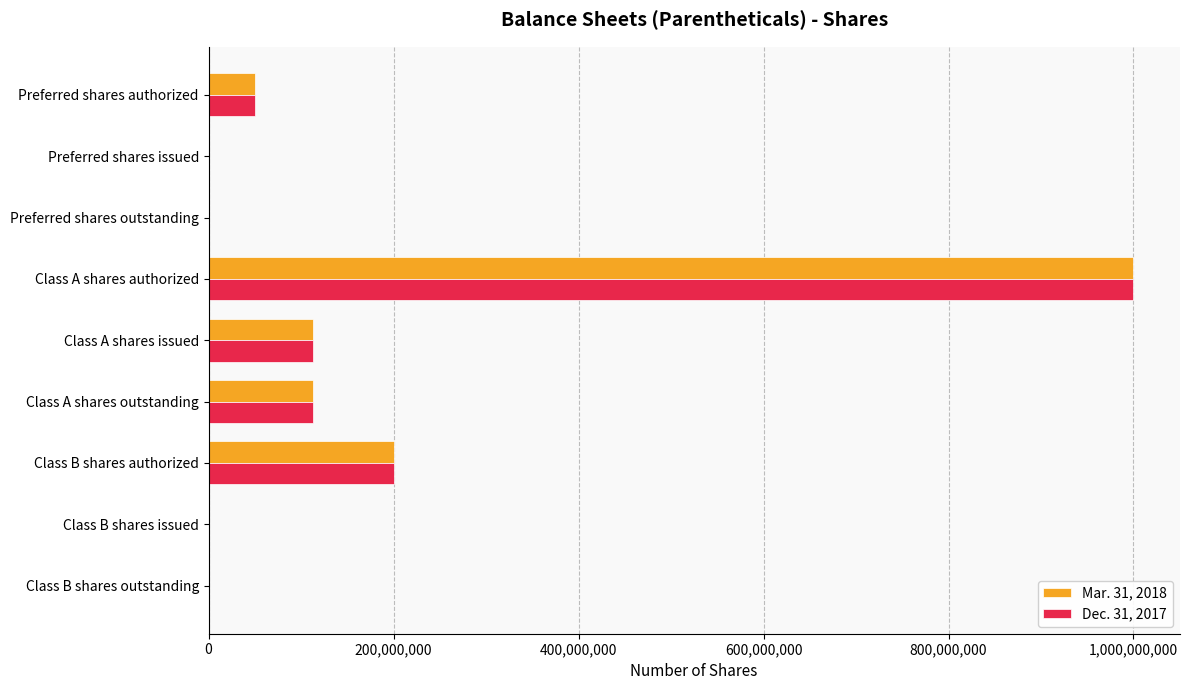

What is the sum of all Mar. 31, 2018 values?

1476592842